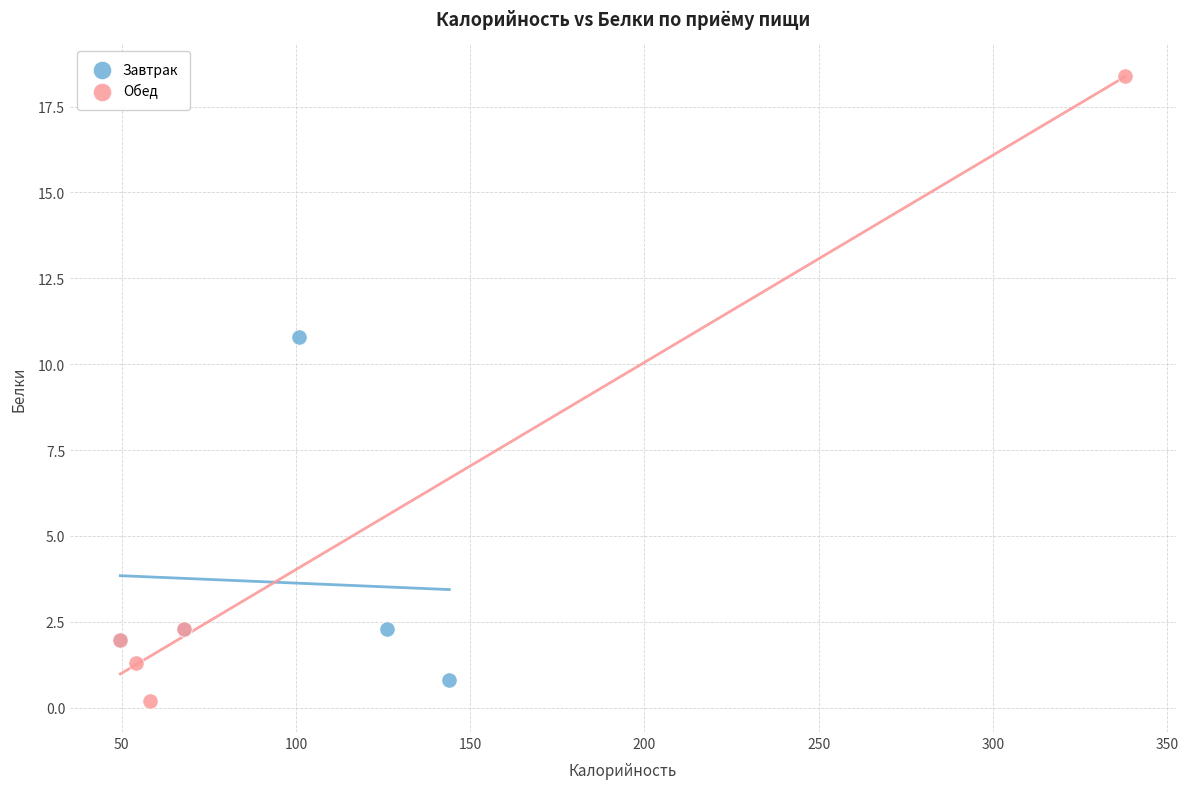

Which series contains the highest Y value?

Обед